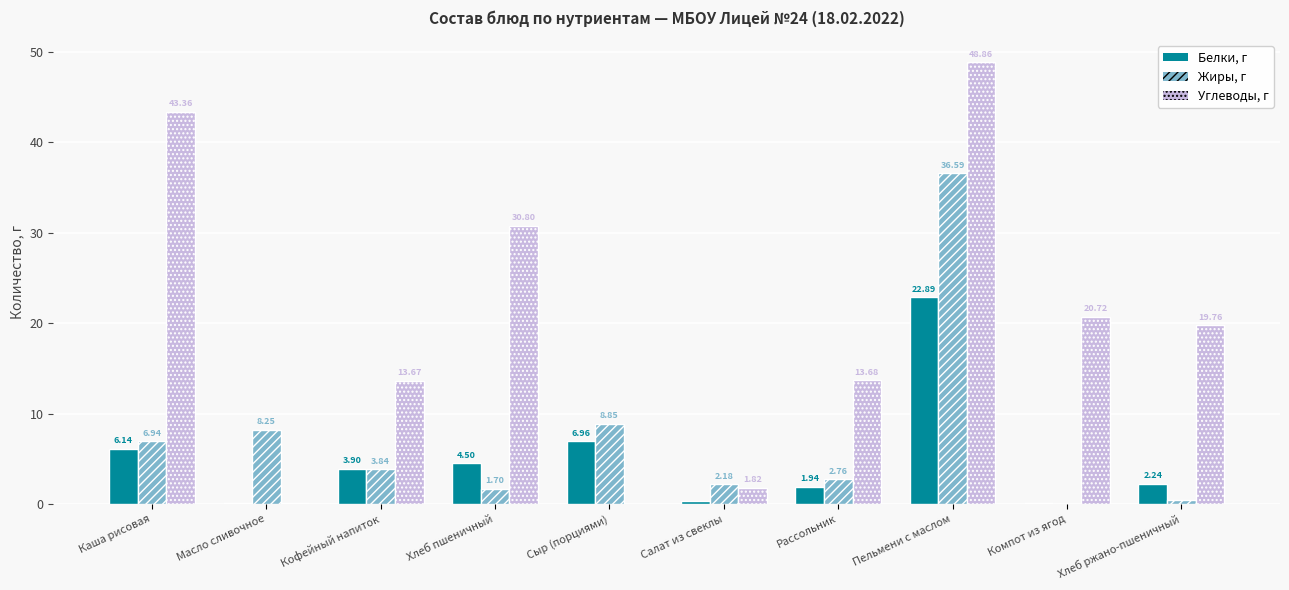

At which category is the sum across all series the highest?

Пельмени с маслом